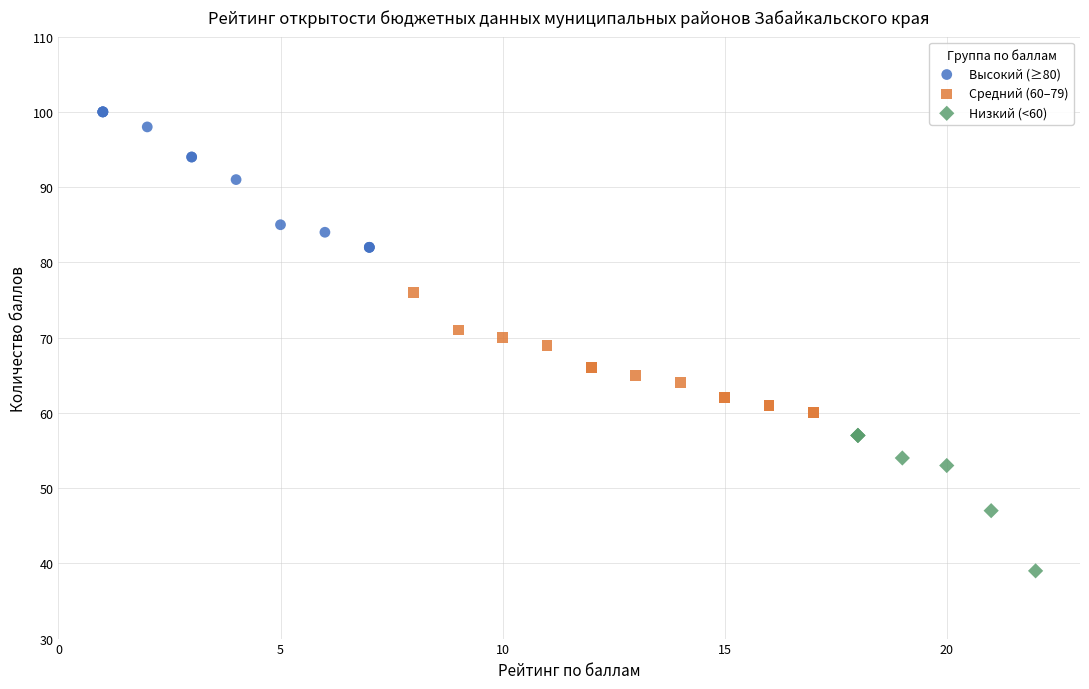

Which series contains the lowest Y value?

Низкий (<60)